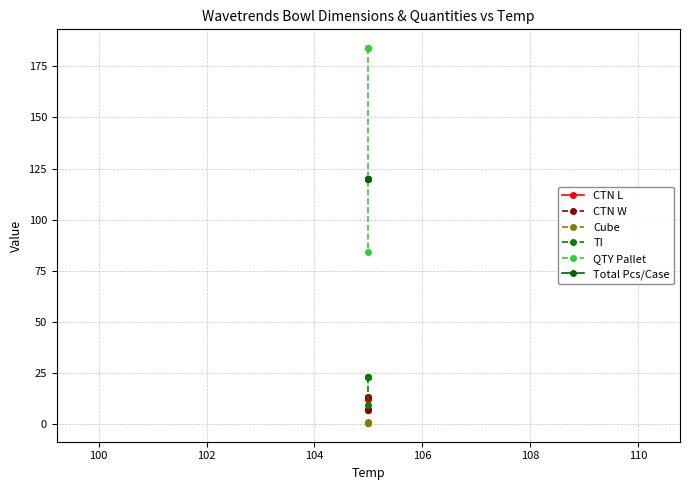

What is the maximum value shown in the chart?

184.0